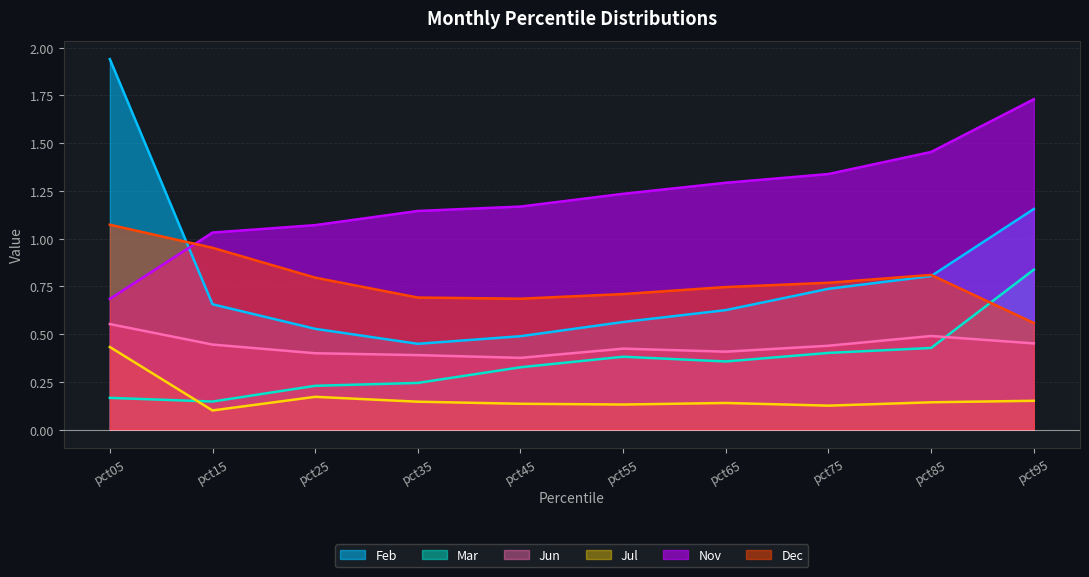

Which category has the lowest value in the Nov series?

pct05